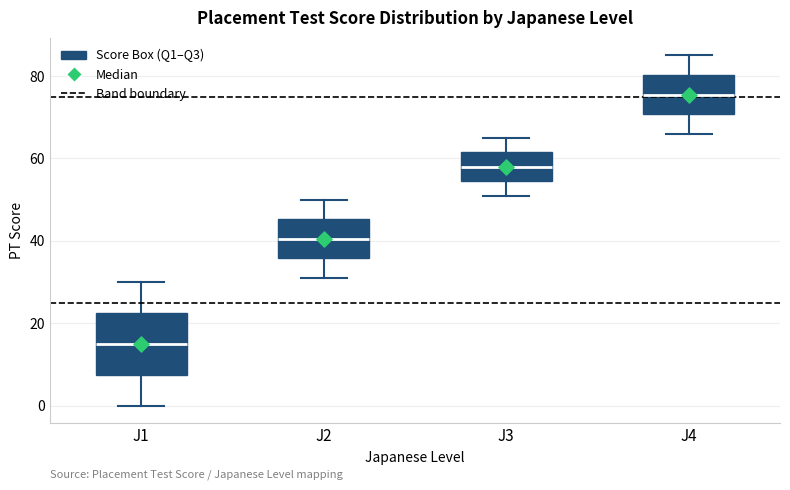

Reading left to right, transcribe this box plot: for each box, give where its median line is, the range the box spans, and where its two whiskers end, as read against the y-axis. The values are not printed on the chart, so give them approximately, as read against the axis.

J1: median 16, box 8 to 22, whiskers 0 to 30
J2: median 40, box 36 to 46, whiskers 32 to 50
J3: median 58, box 54 to 62, whiskers 52 to 66
J4: median 76, box 70 to 80, whiskers 66 to 86